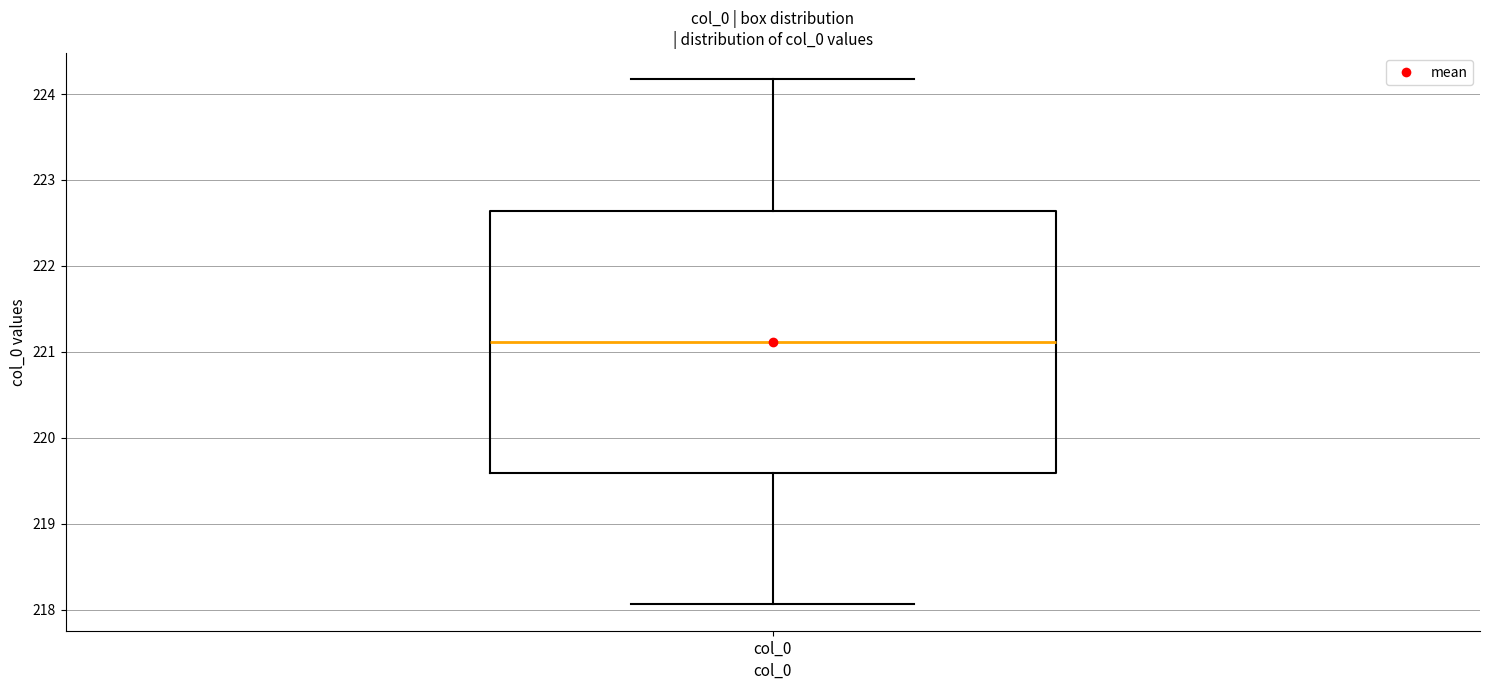

Transcribe this box plot: give where the median line is, the range the box spans, and where the two whiskers end, as read against the y-axis. The values are not printed on the chart, so give them approximately, as read against the axis.

median 221.1, box 219.6 to 222.6, whiskers 218.1 to 224.2